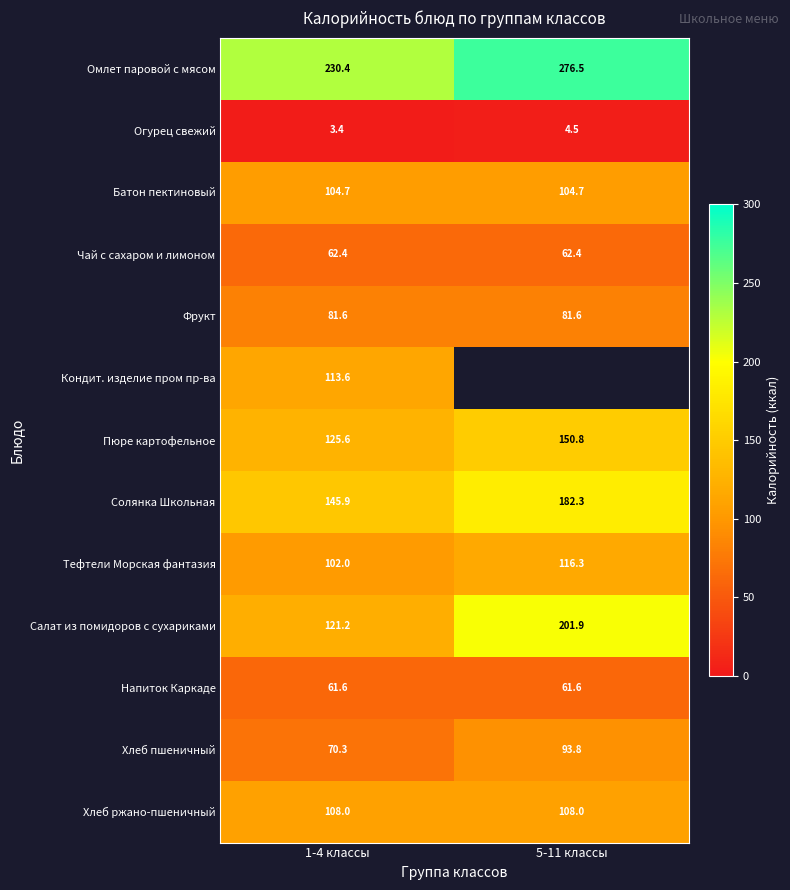

At how many categories does at least one series exceed 197?

2